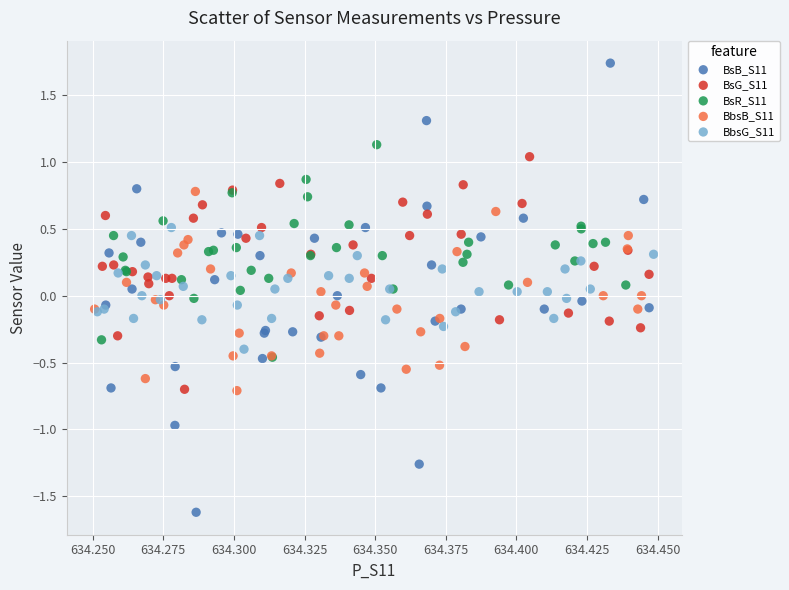

Which series has the largest Y range (max minus min)?

BsB_S11